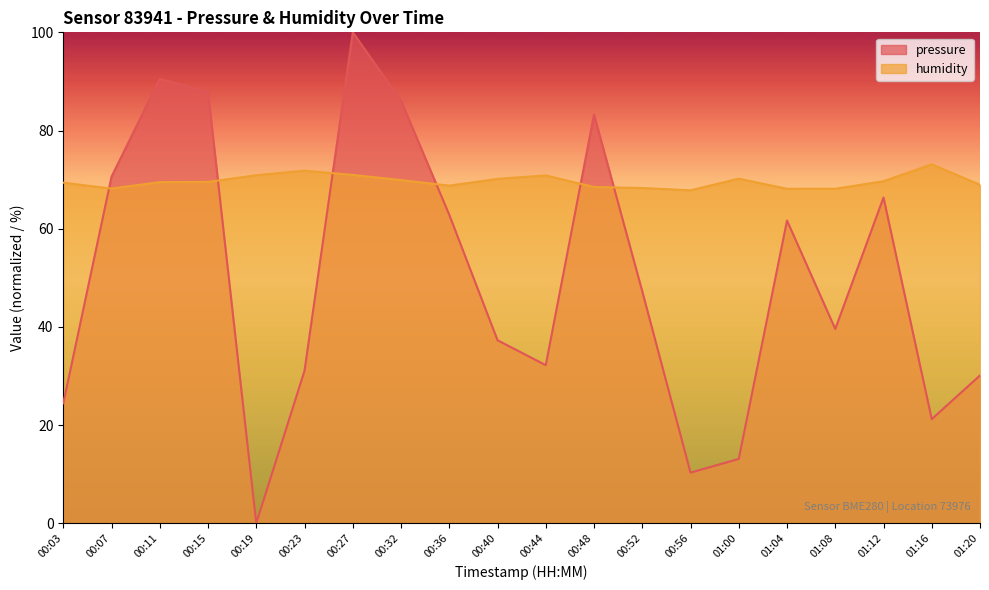

Rank the series by their average value, from highest to lowest.

humidity, pressure